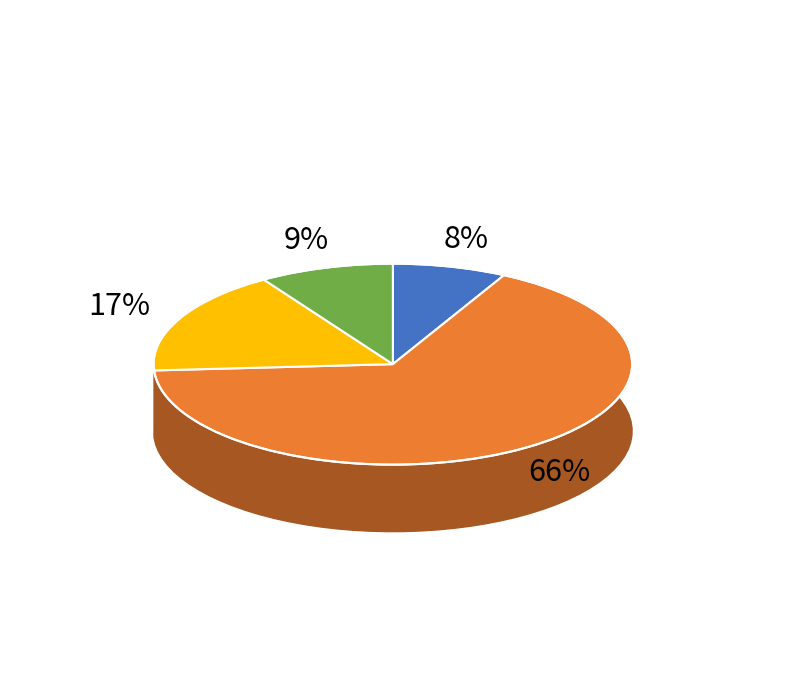

To the nearest percent, what percentage of the pie is Rishi Sunak?

8%